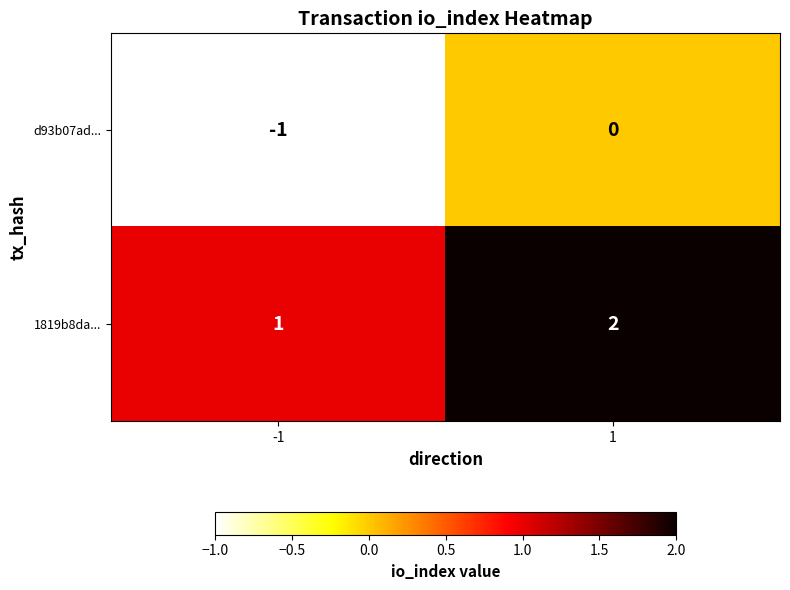

How many data points does each series have?

2